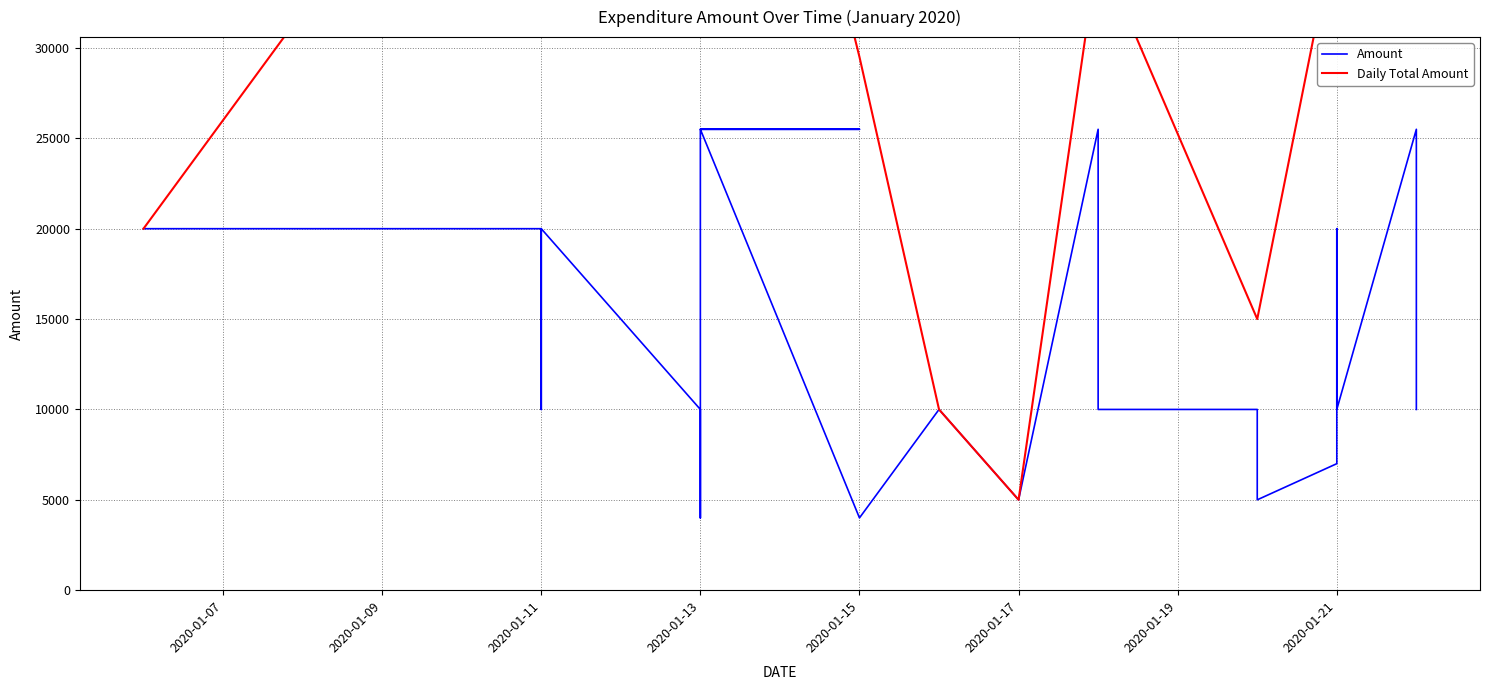

What is the value of the 21st point from the left?

25500